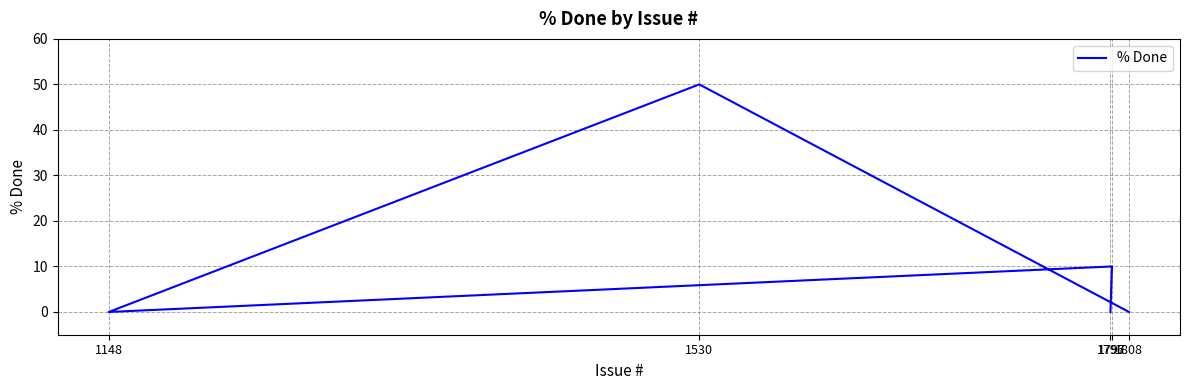

Count the number of data series in this chart.

1